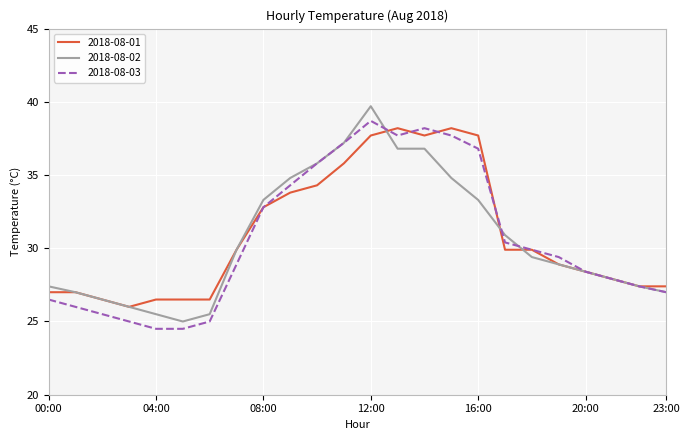

What is the maximum value for 2018-08-02?

39.7